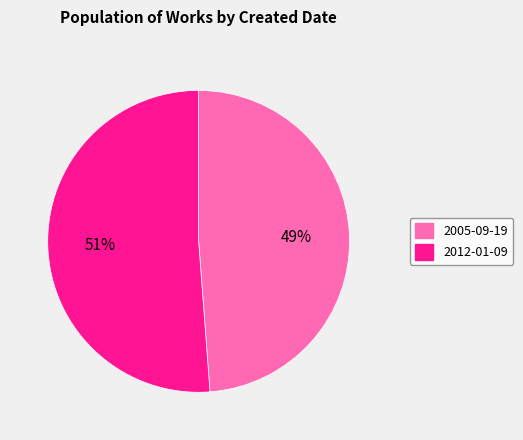

Is 2012-01-09 the majority of the pie?

Yes